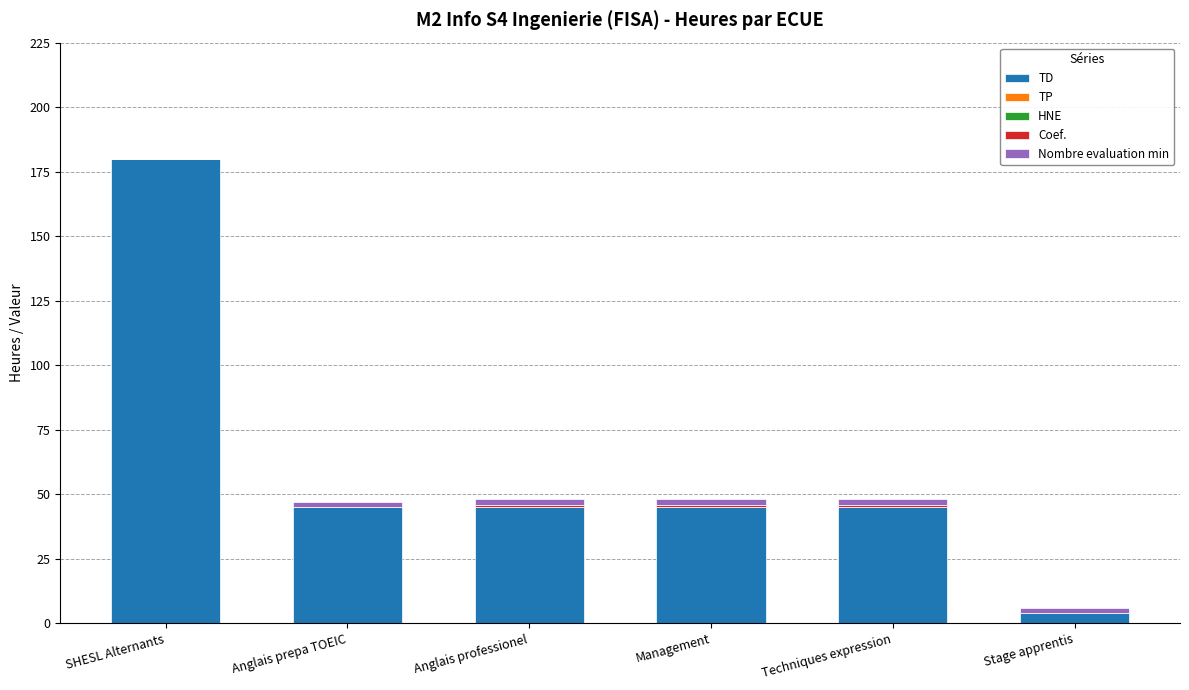

How many series are shown in this chart?

3